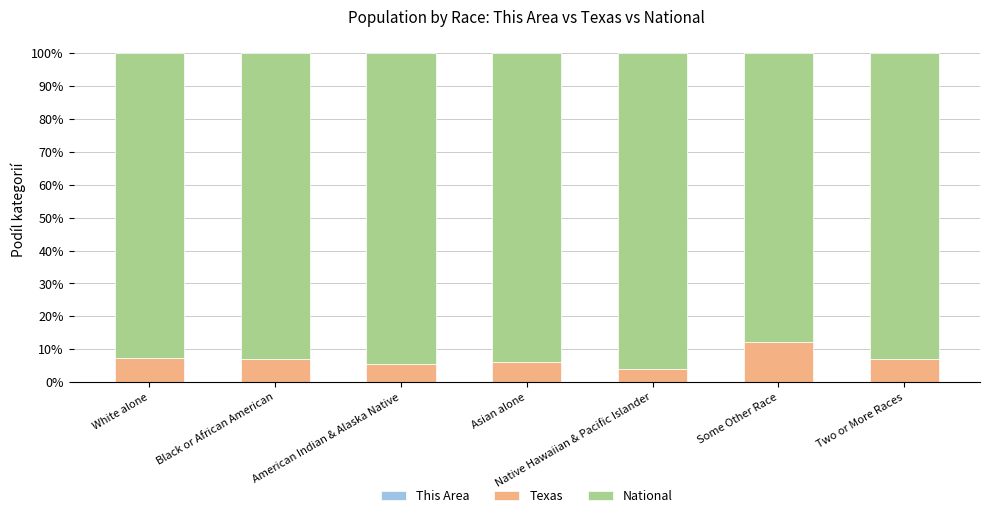

At which label does This Area reach its minimum?

Asian alone